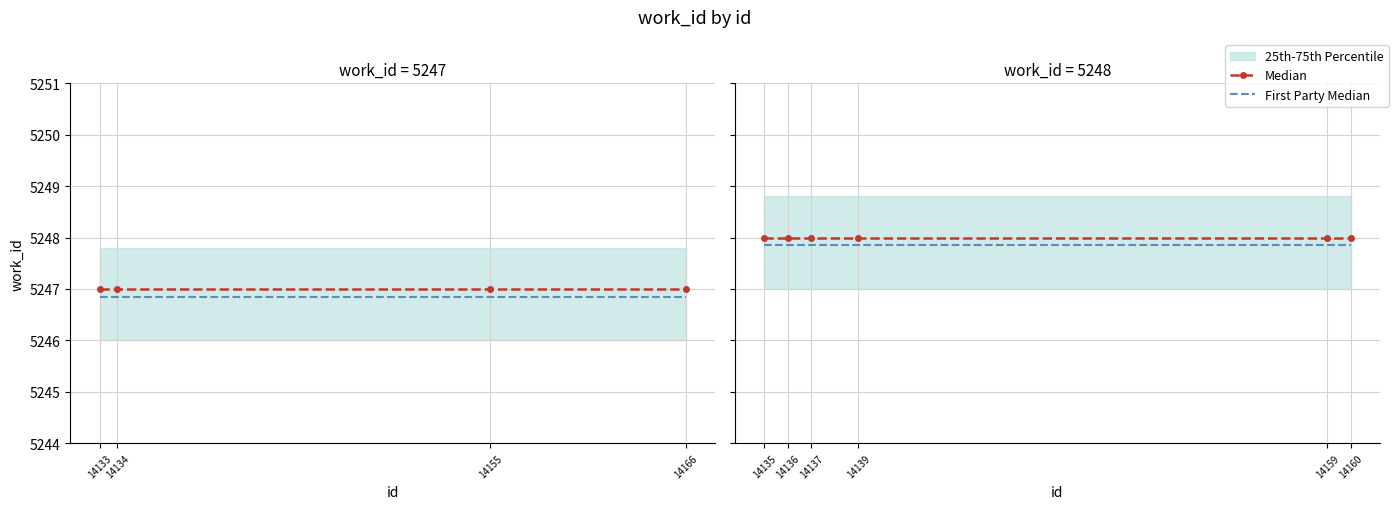

What is the value of the Median point at the 2nd from the left?

5248.0